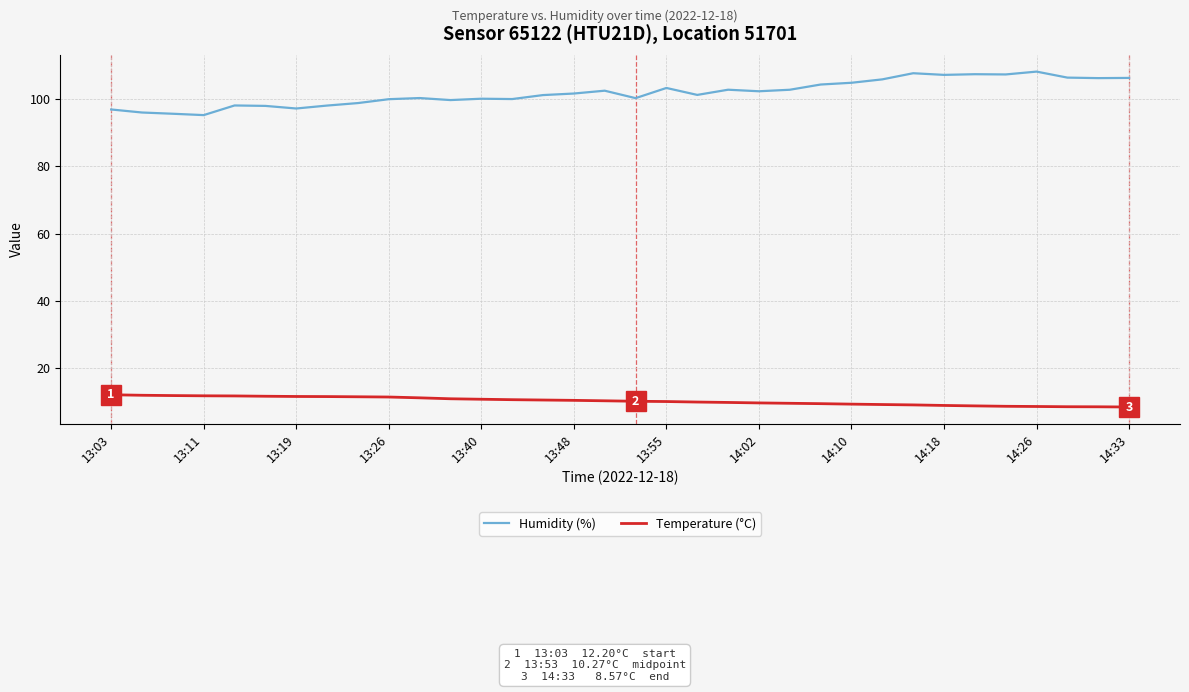

Which series has the largest range (max minus min)?

Humidity (%)